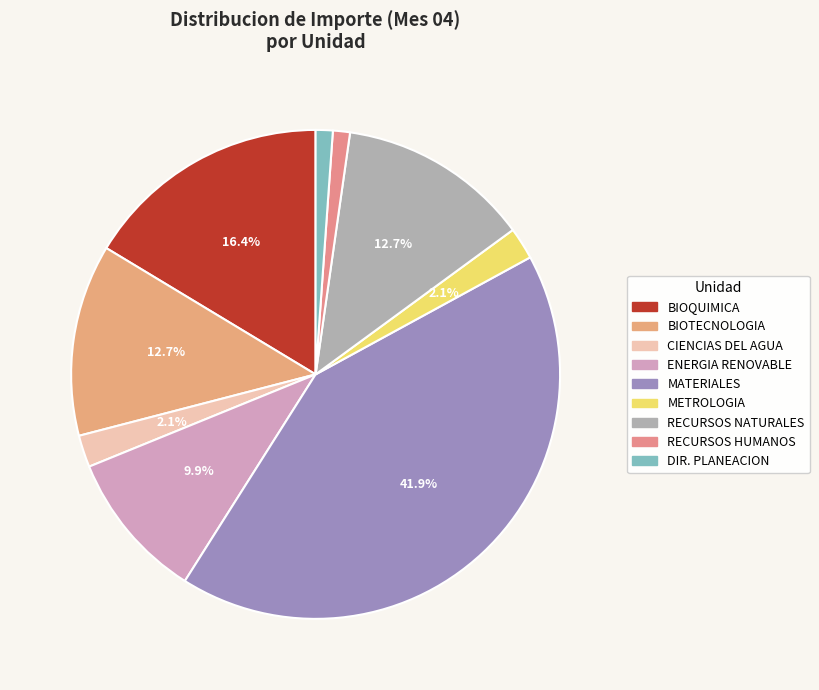

How many segments does this pie chart have?

9